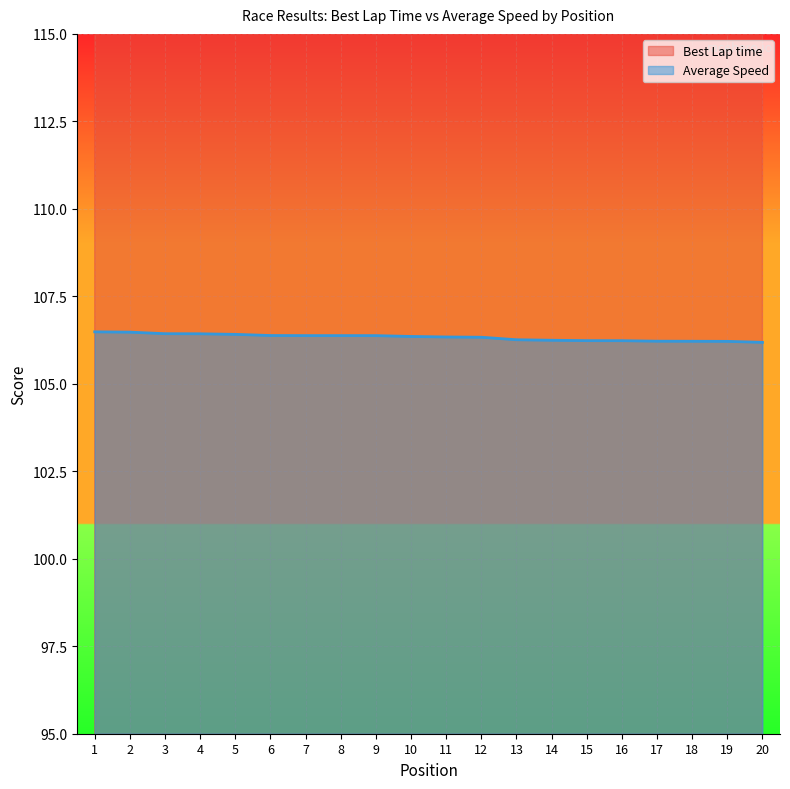

What is the value of the Average Speed point at the 9th from the left?

106.4